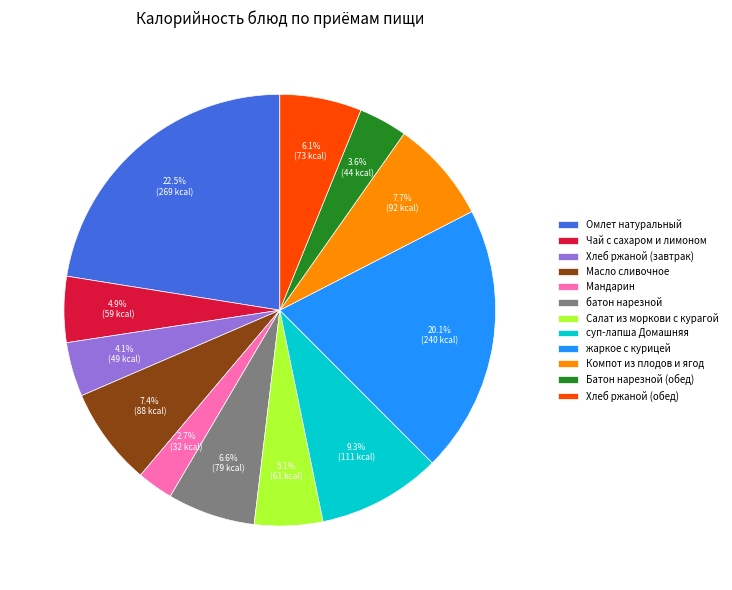

Is the sum of Чай с сахаром и лимоном and жаркое с курицей greater than half?

No